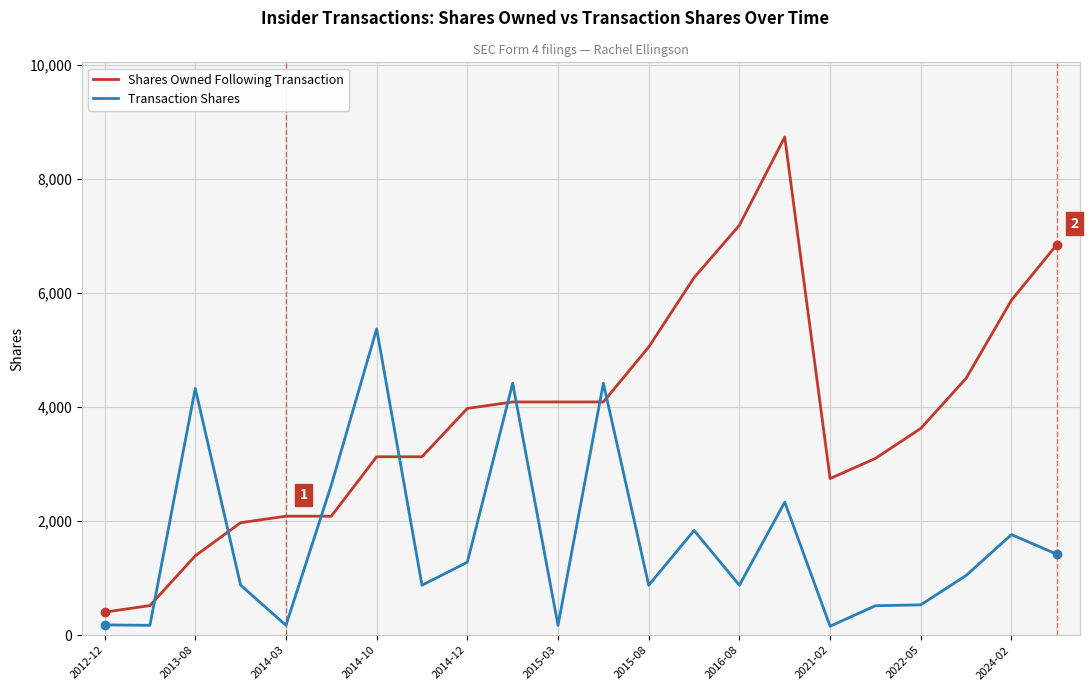

List the series in order of their peak value, lowest first.

Transaction Shares, Shares Owned Following Transaction